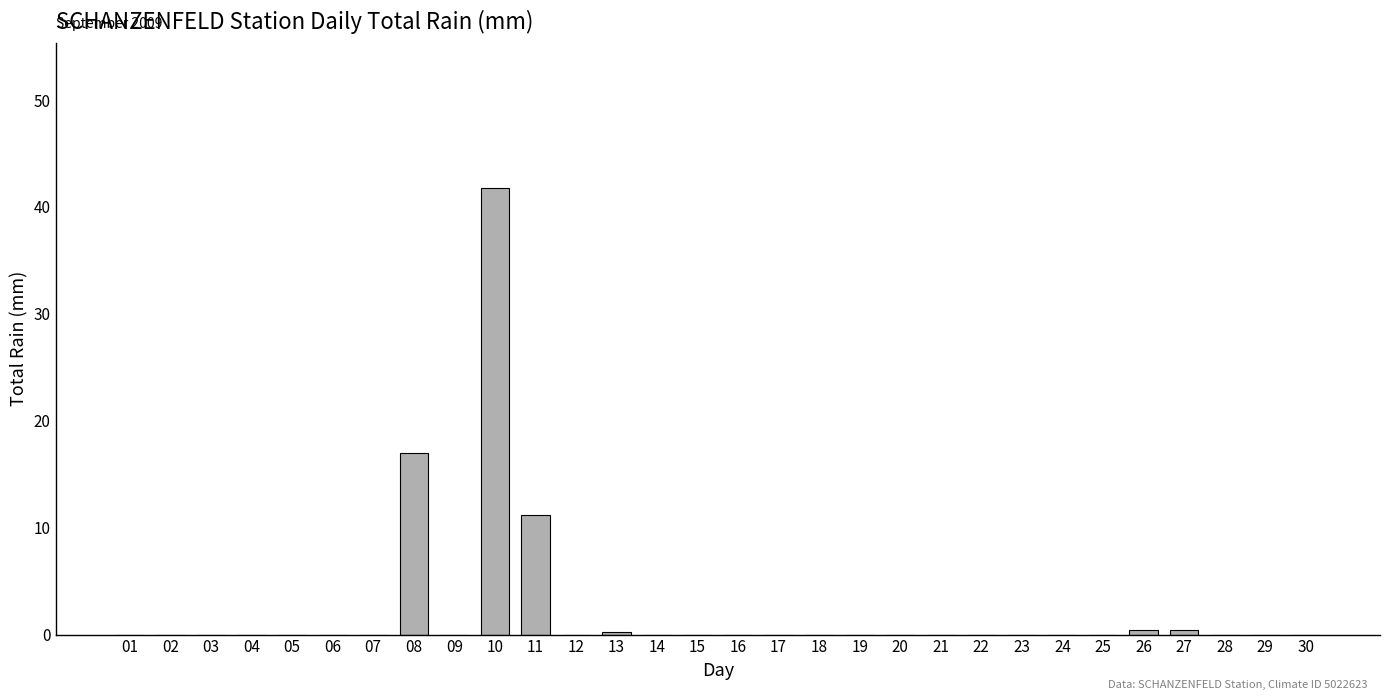

What is the sum of all values?

71.0